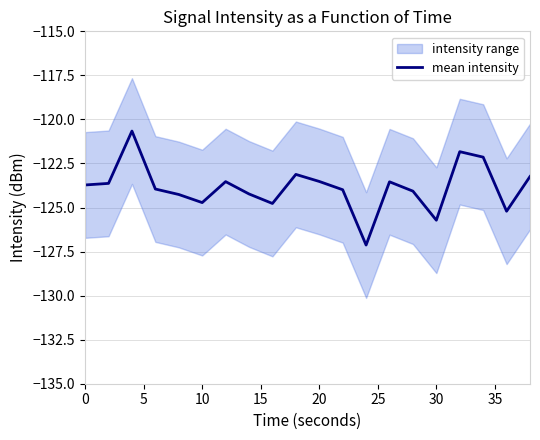

What is the lowest value of the mean intensity series?

-127.1